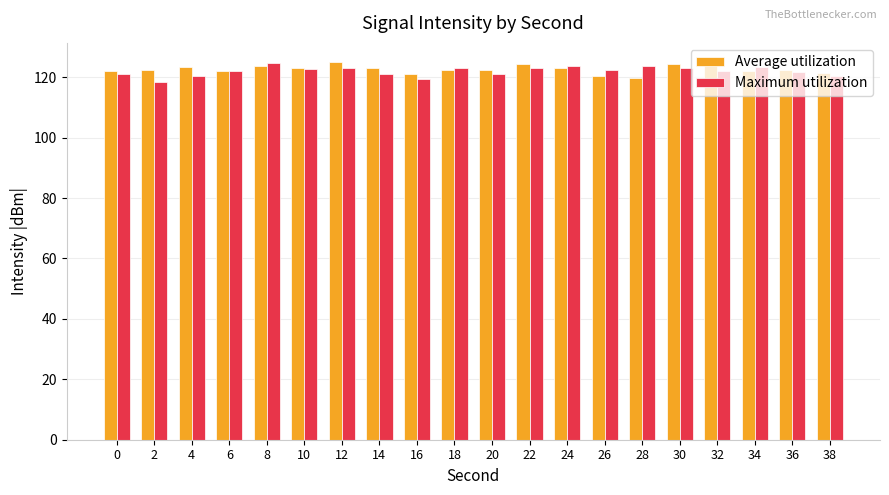

Is it true that Maximum utilization equals 122.5 at 26?

True